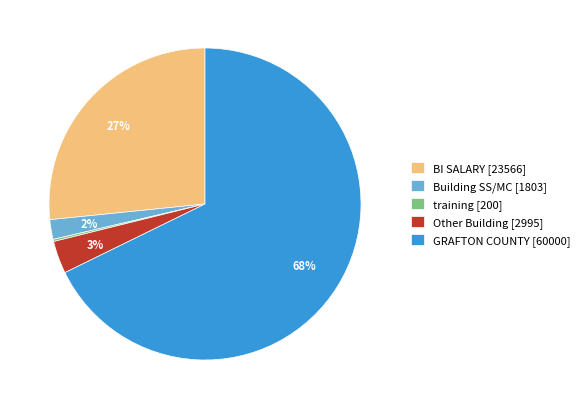

True or false: GRAFTON COUNTY [60000] accounts for 68% of the total.

True